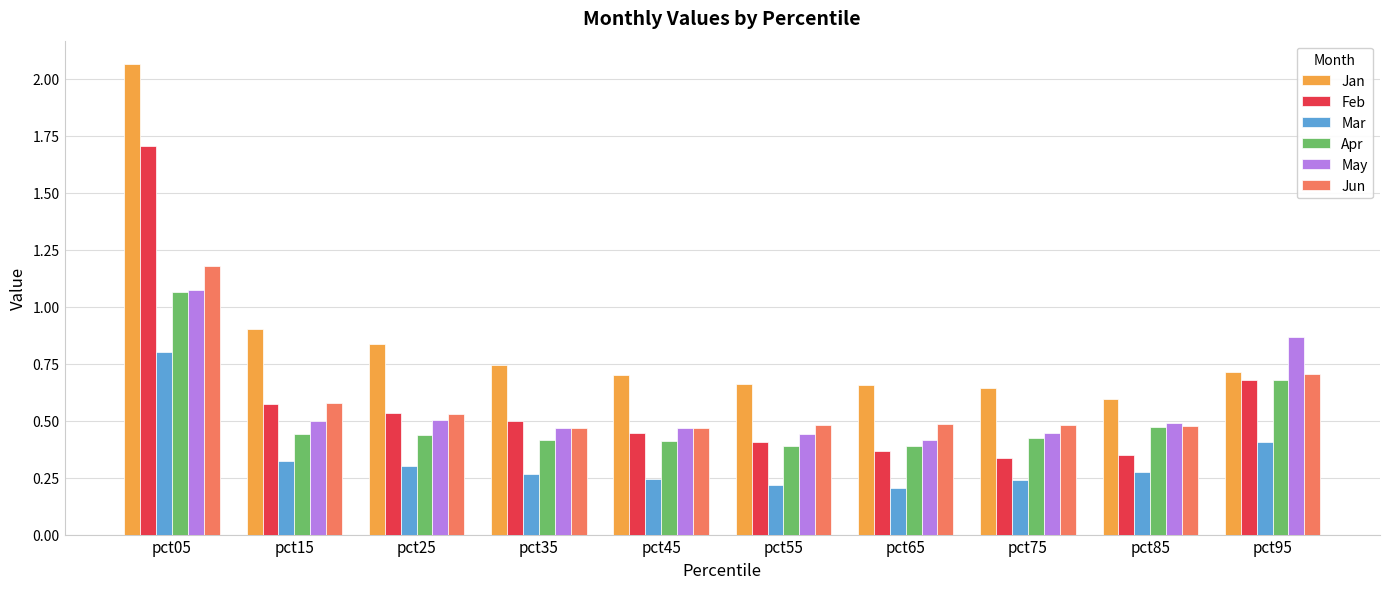

Which series has the largest range (max minus min)?

Jan